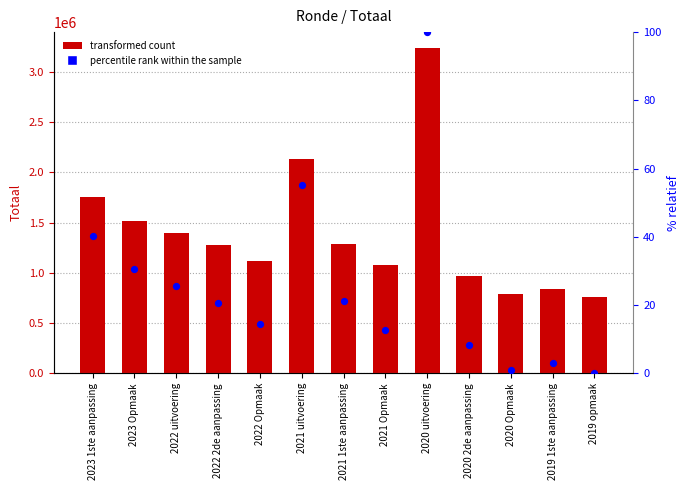

Which series contains the lowest Y value?

percentile rank within the sample